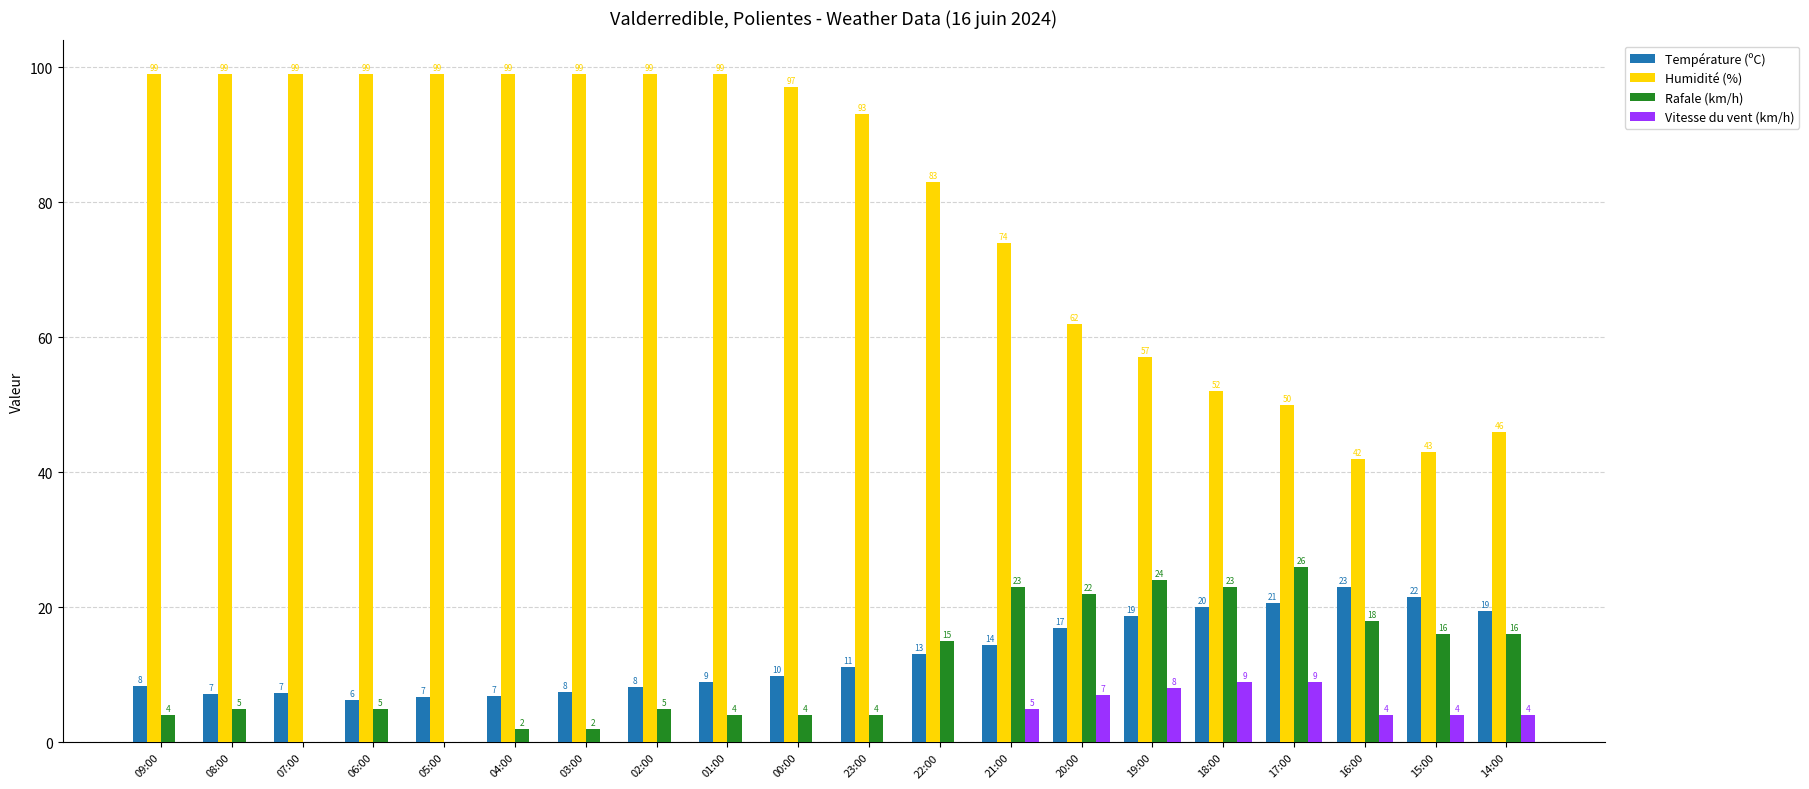

What is the total value across all series at 19:00?

107.7